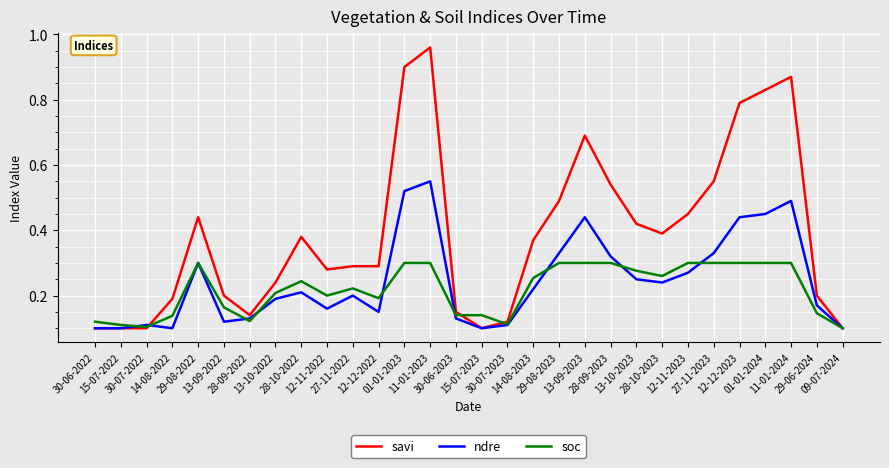

Which series has the largest total across all categories?

savi